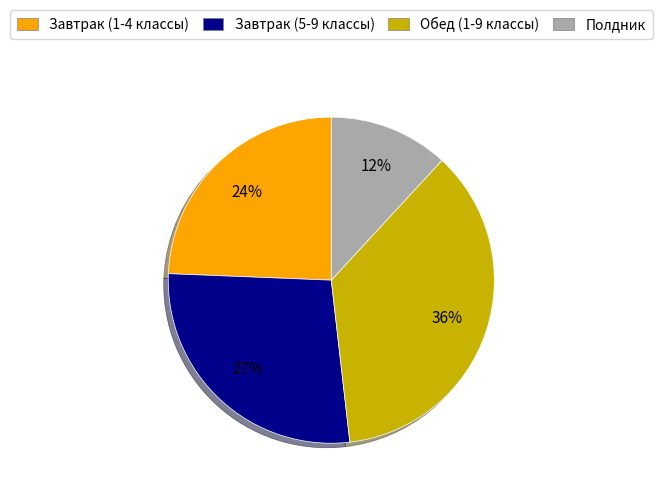

The Завтрак (5-9 классы) slice represents 15% of the pie. True or false?

False